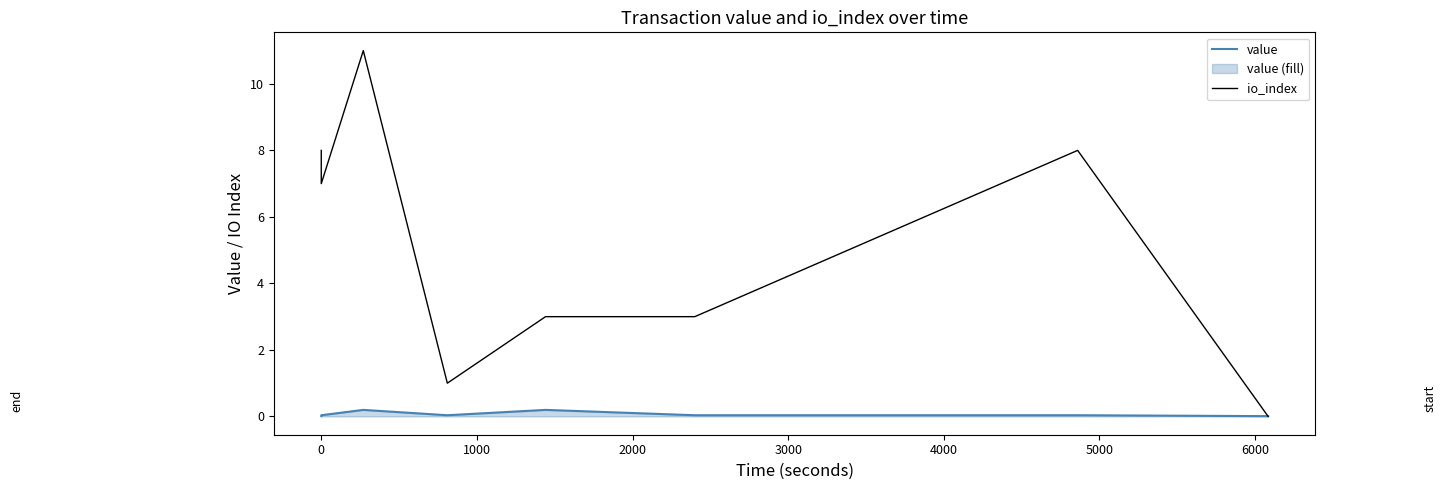

What is the total value across all series at 0?

7.0